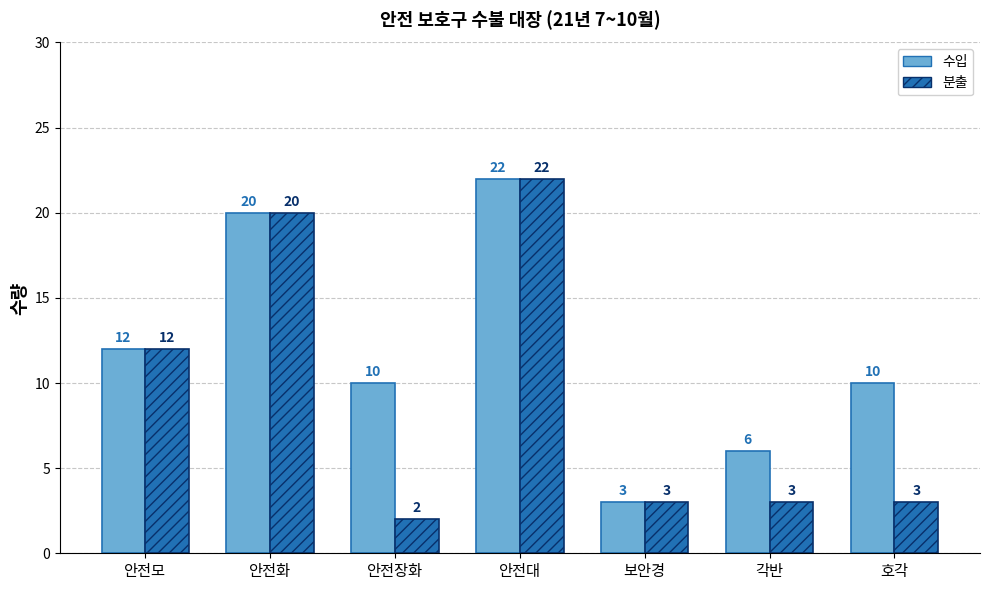

What is the difference between the maximum and minimum values in the 분출 series?

20